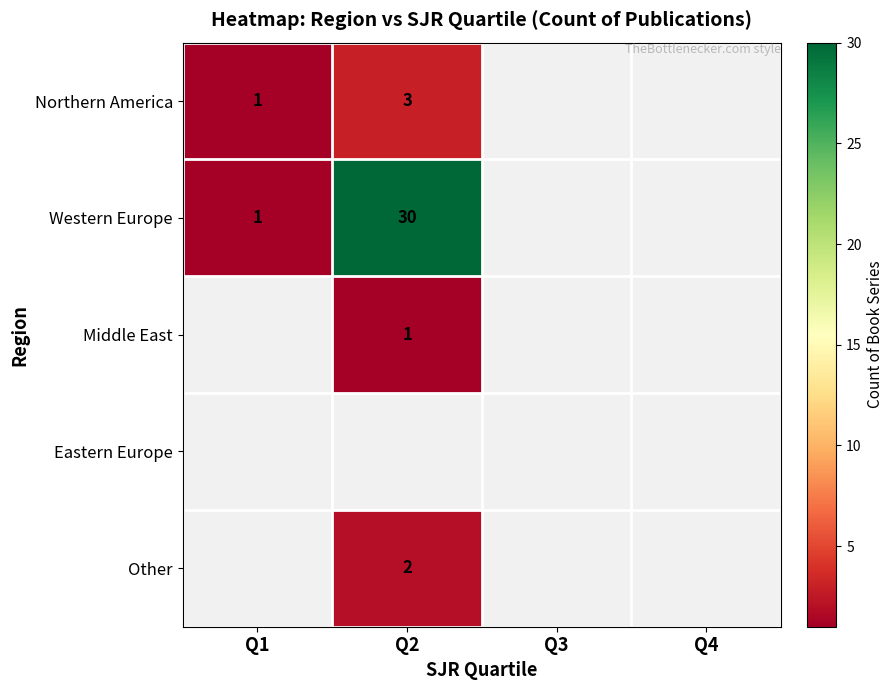

Which label corresponds to the largest value in the chart?

Q2